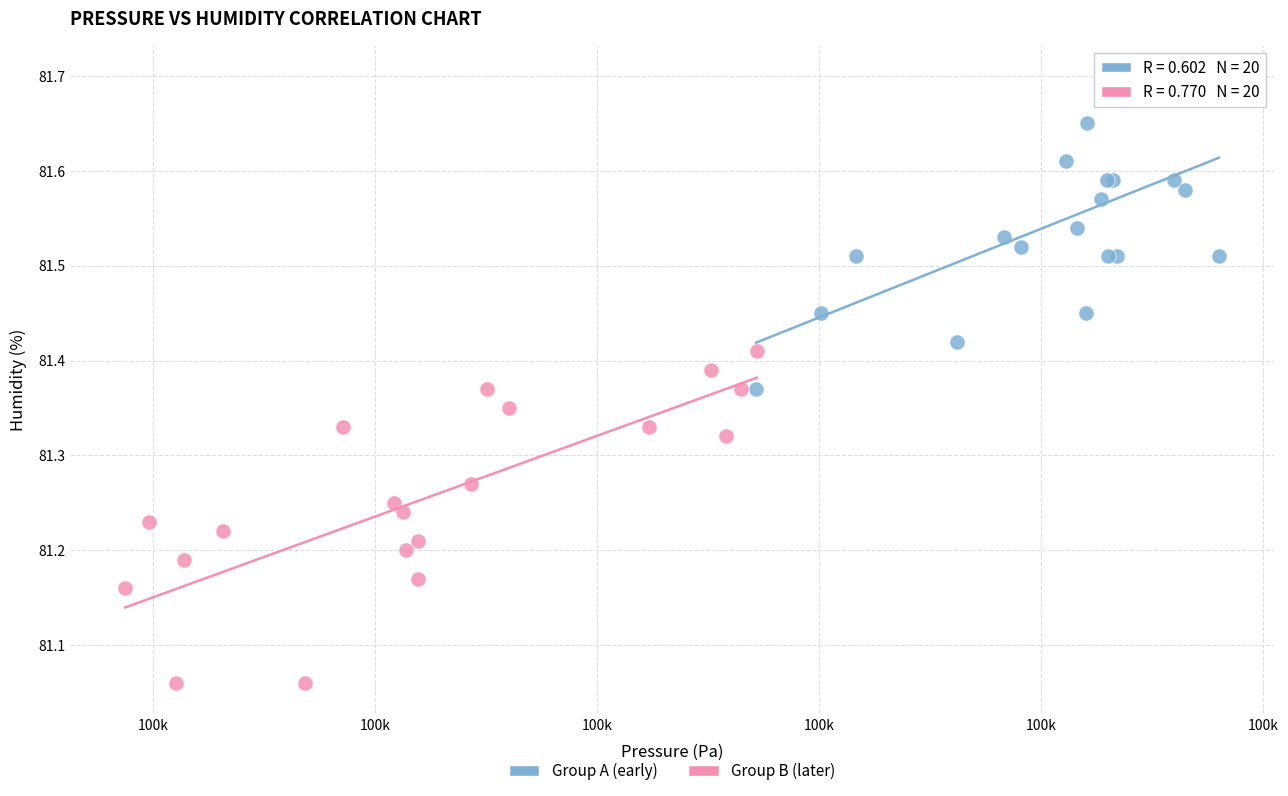

Which series contains the highest Y value?

Group A (early)